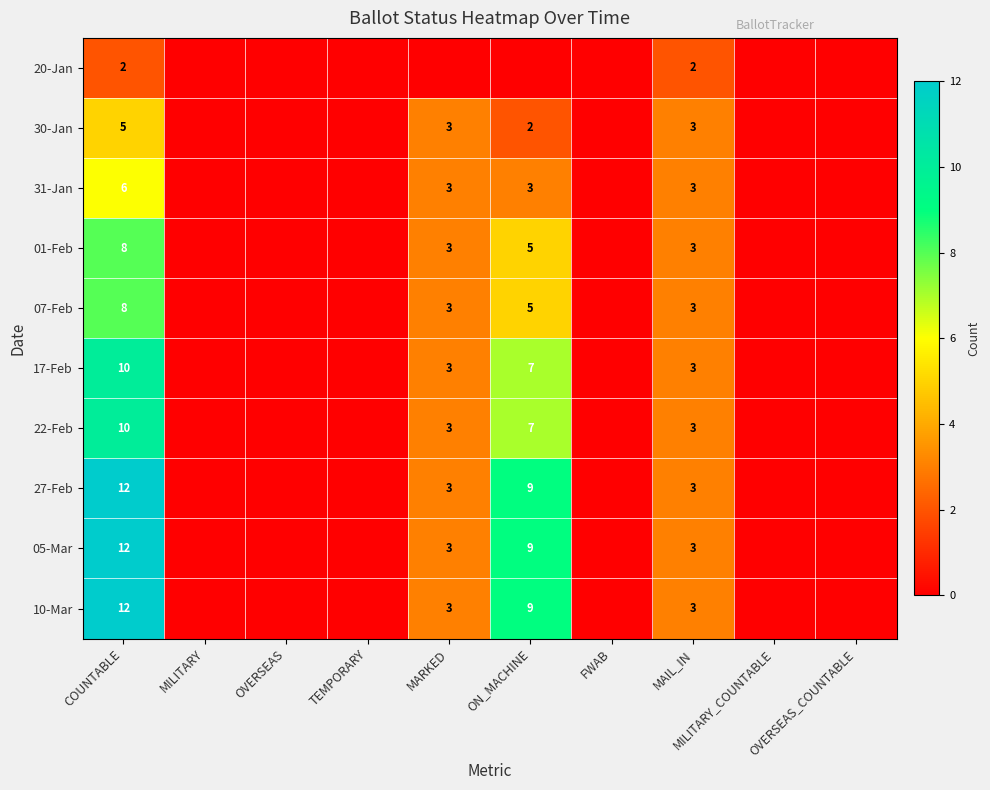

True or false: 07-Feb has a value of 5 at MARKED.

False